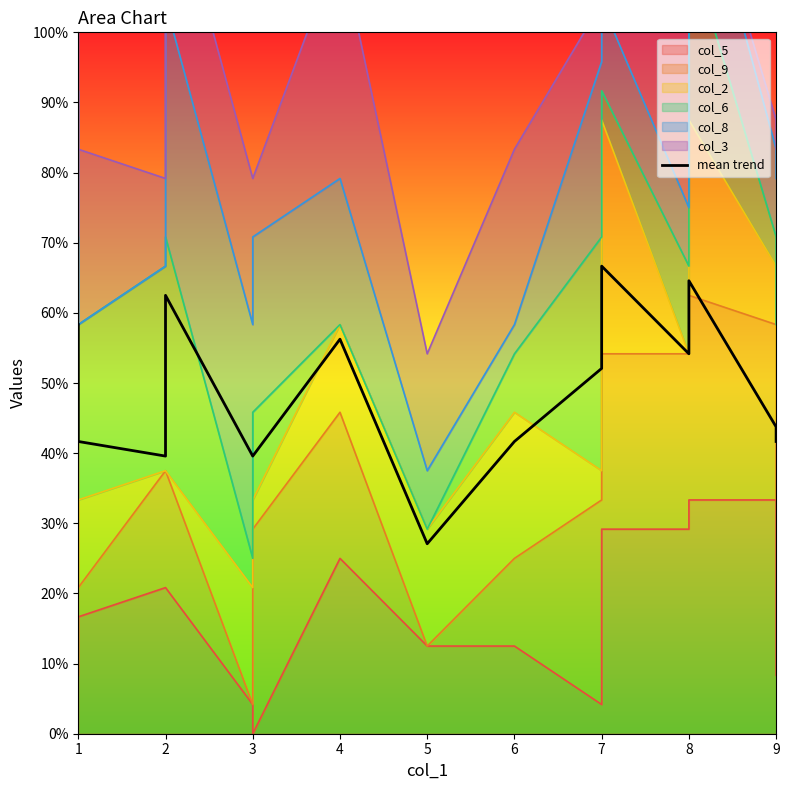

What is the value of the 7th point from the left?

5.6